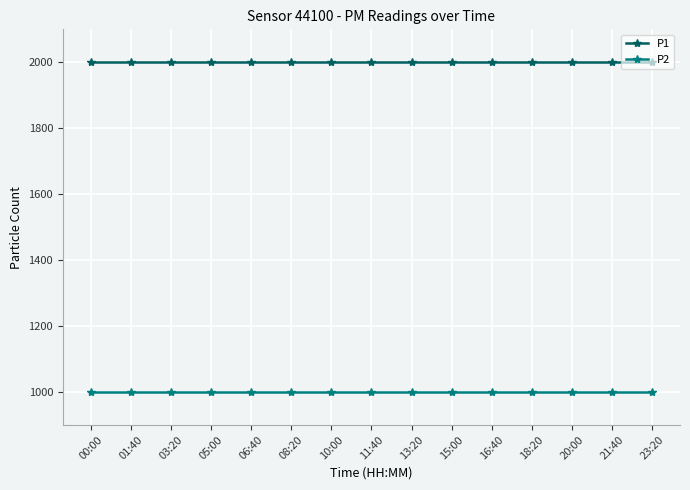

What is the sum of all P1 values?

29998.5